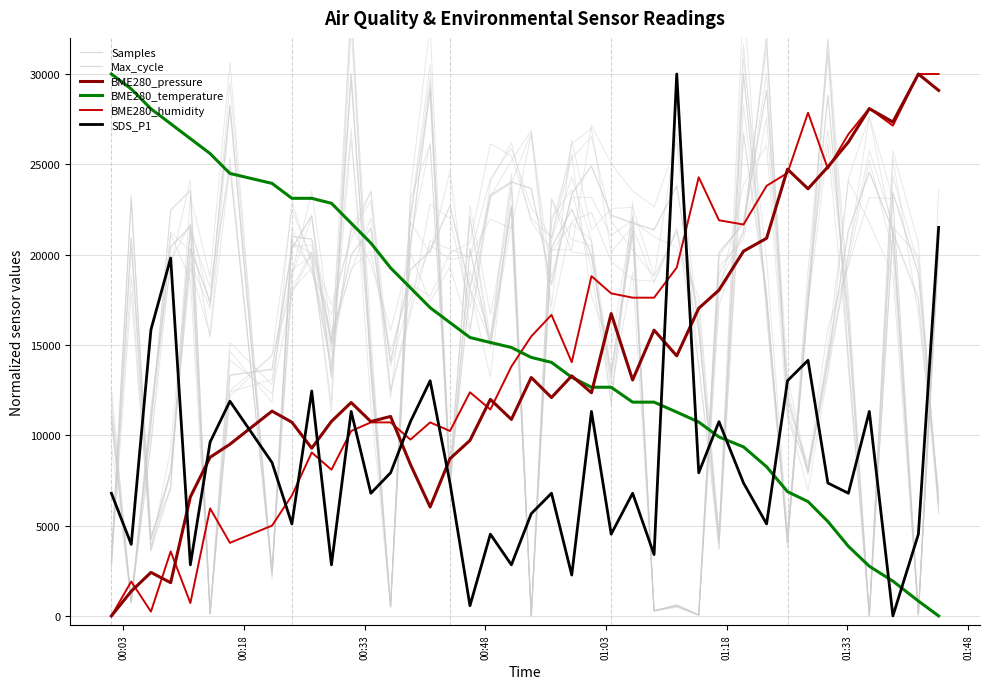

What is the difference between the second highest and minimum values in the BME280_humidity series?

30000.0